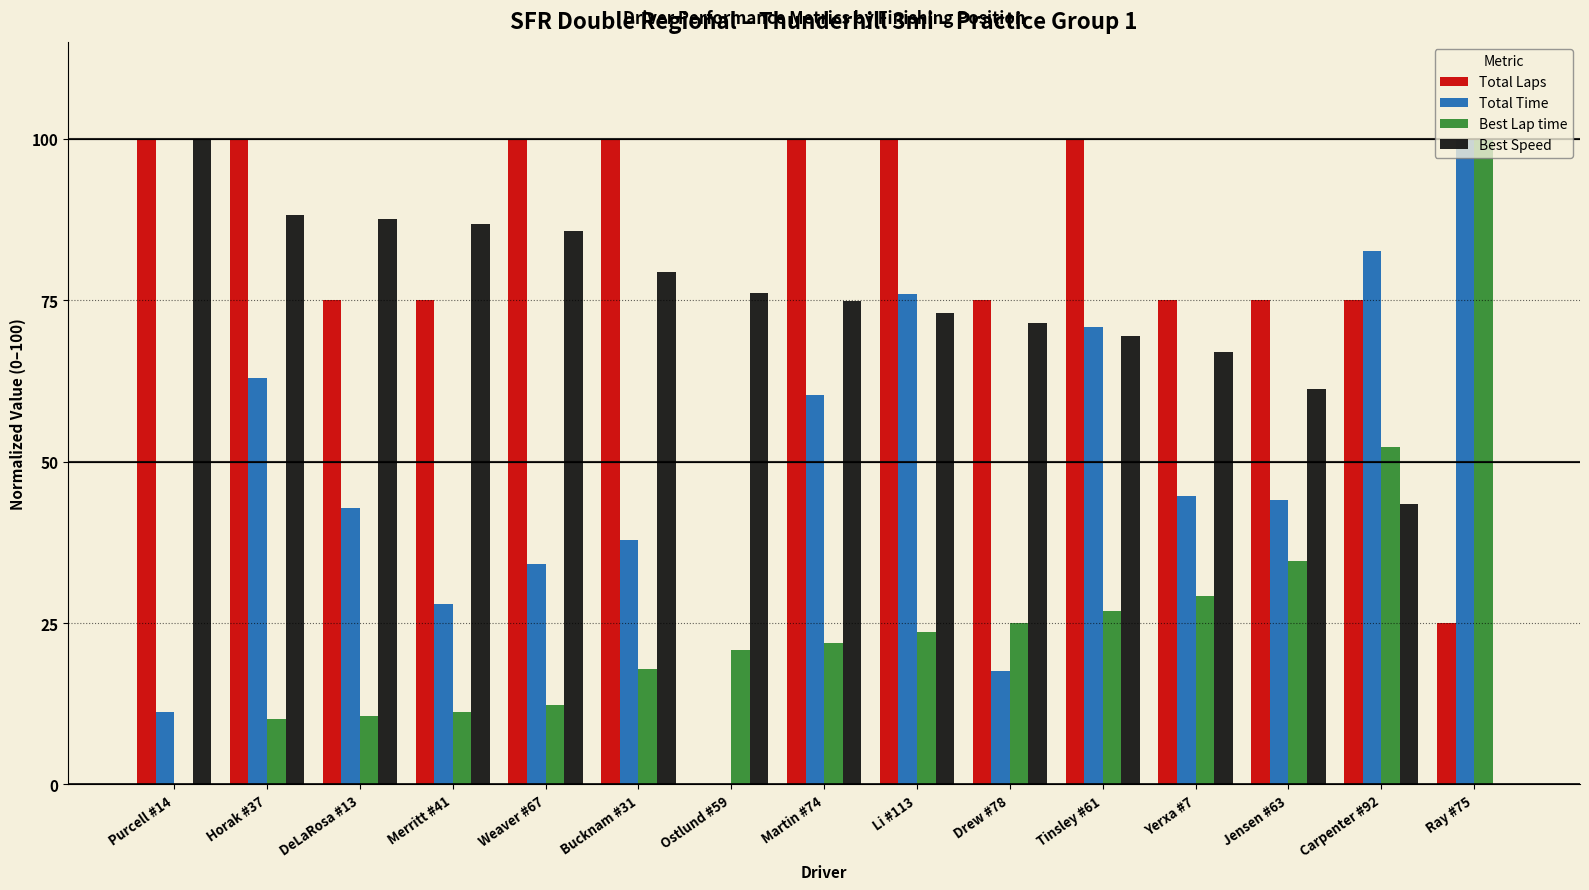

What is the sum of all Total Time values?

713.4